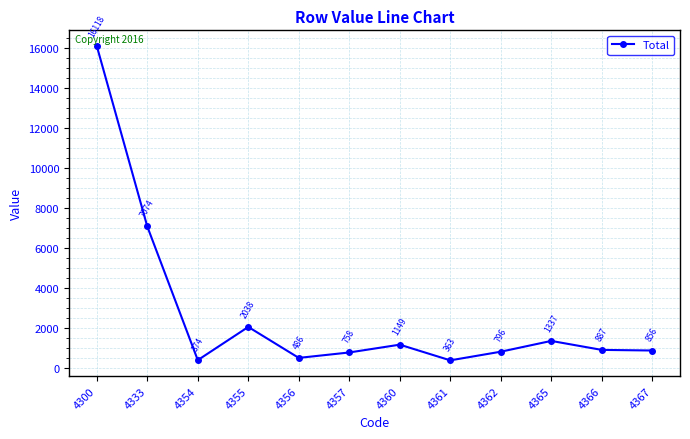

Reading right to left, transcribe all the data shown in this chart.

4367=856	4366=887	4365=1337	4362=796	4361=363	4360=1149	4357=758	4356=486	4355=2038	4354=374	4333=7074	4300=16118